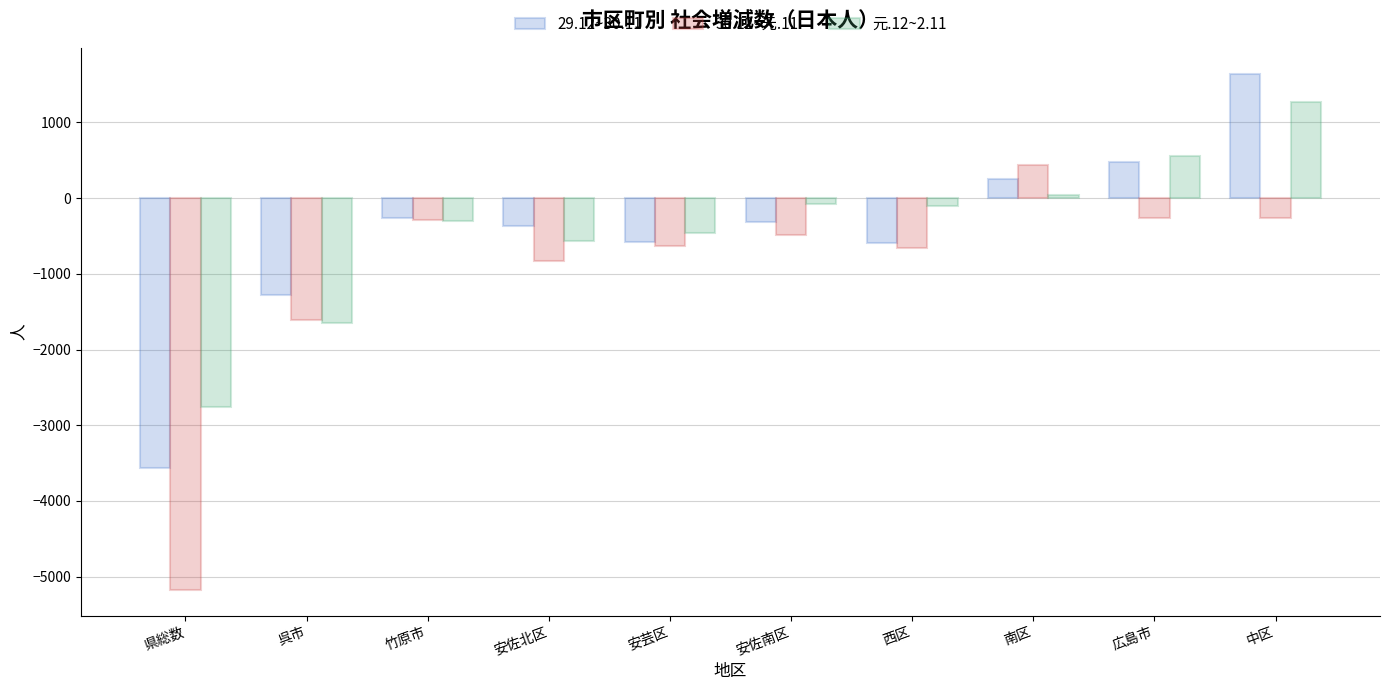

How many bars are there in each group?

3